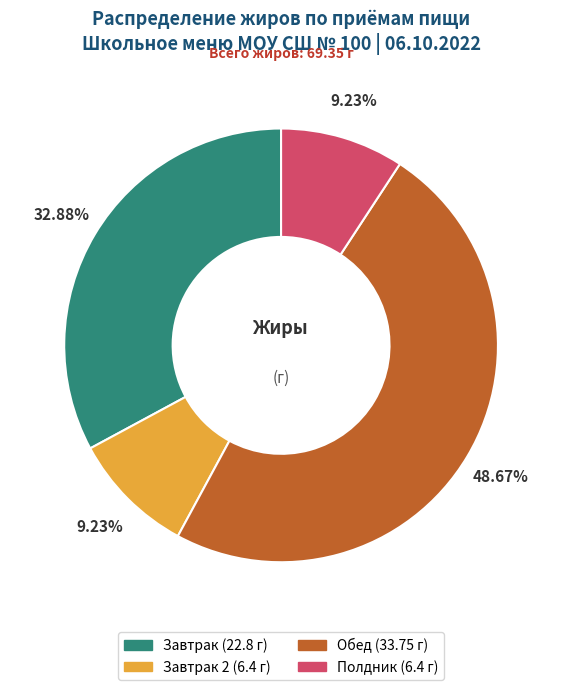

Does any single category account for the majority?

No